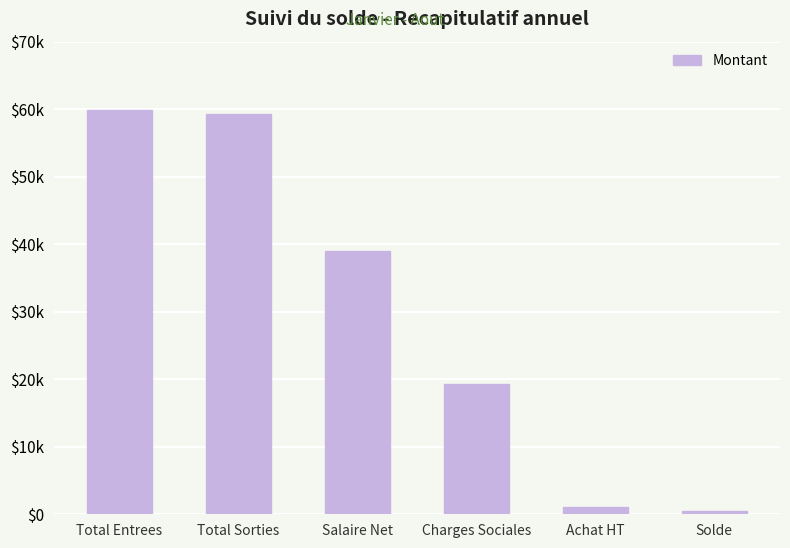

At which category does the chart reach its peak across all series?

Total Entrees